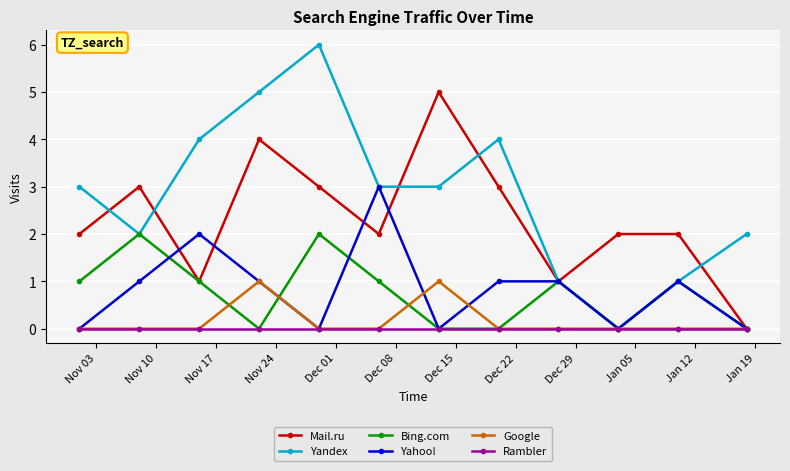

Reading right to left, what are all the values shown in this chart?

Mail.ru: 0	2	2	1	3	5	2	3	4	1	3	2
Yandex: 2	1	0	1	4	3	3	6	5	4	2	3
Bing.com: 0	1	0	1	0	0	1	2	0	1	2	1
Yahoo!: 0	1	0	1	1	0	3	0	1	2	1	0
Google: 0	0	0	0	0	1	0	0	1	0	0	0
Rambler: 0	0	0	0	0	0	0	0	0	0	0	0